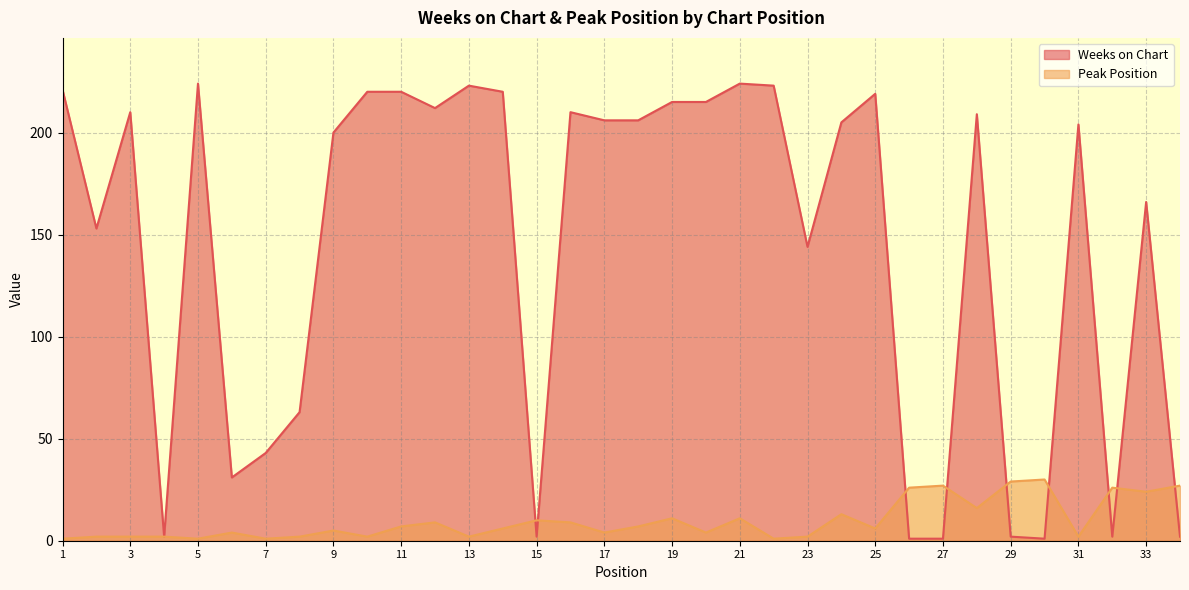

True or false: Weeks on Chart has more than 2 points higher than both neighbors.

True